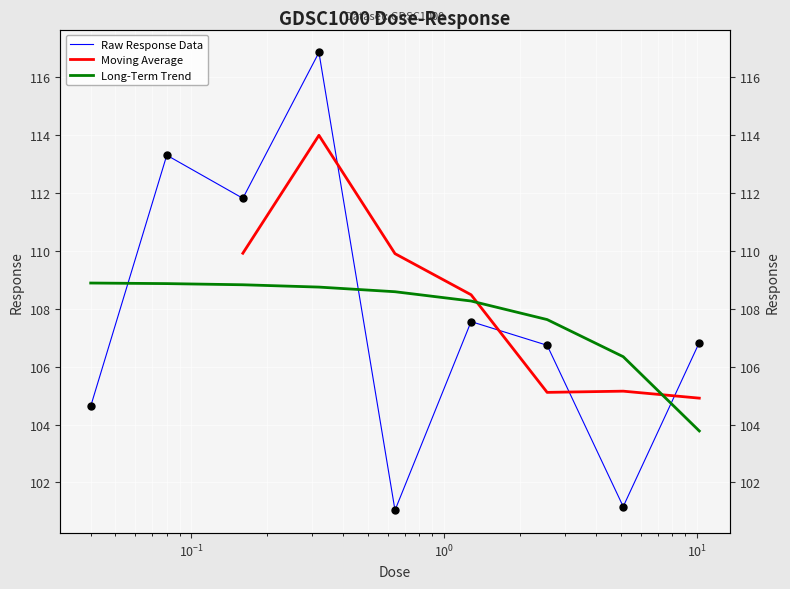

Approximately how many times larger is the value at 0.04 compared to 0.08?

0.9